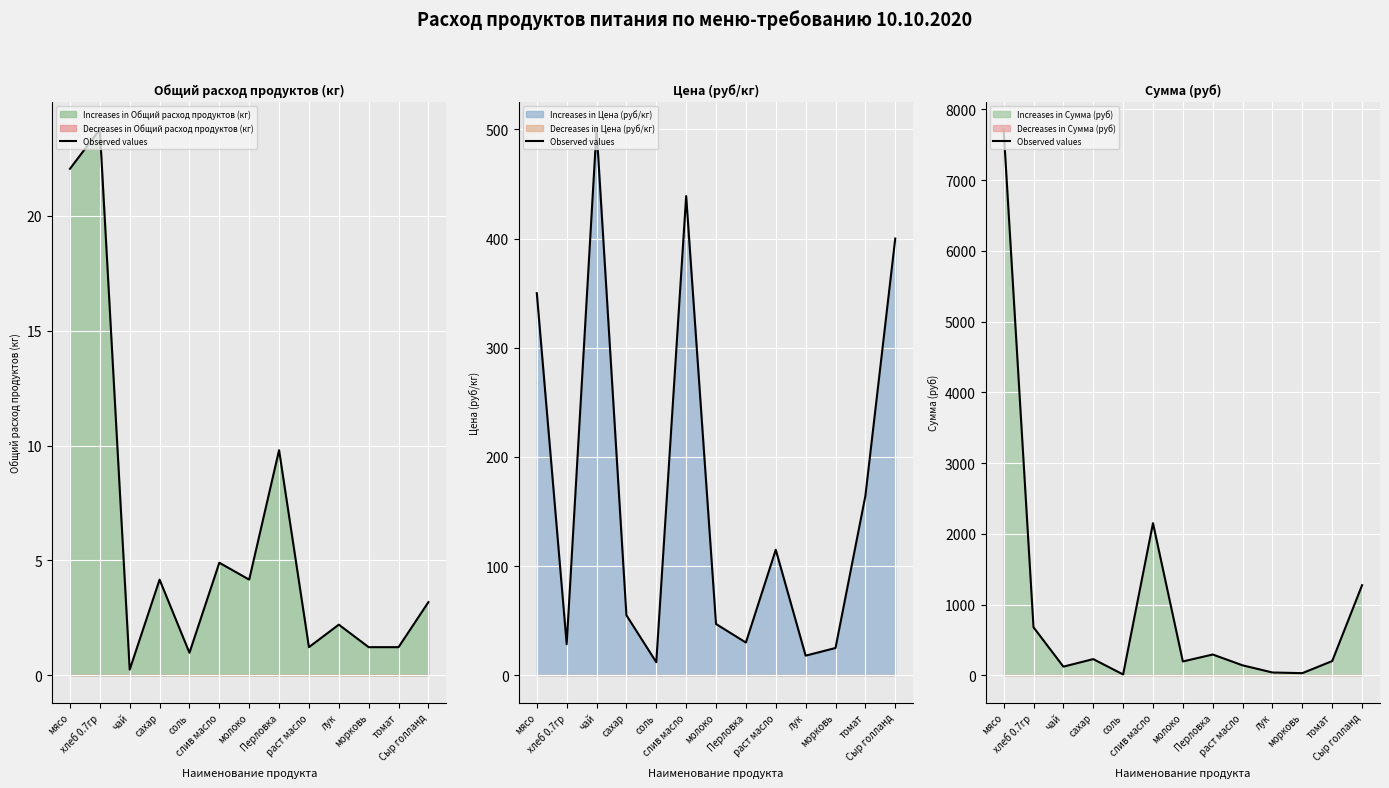

How many distinct data groups are displayed?

1